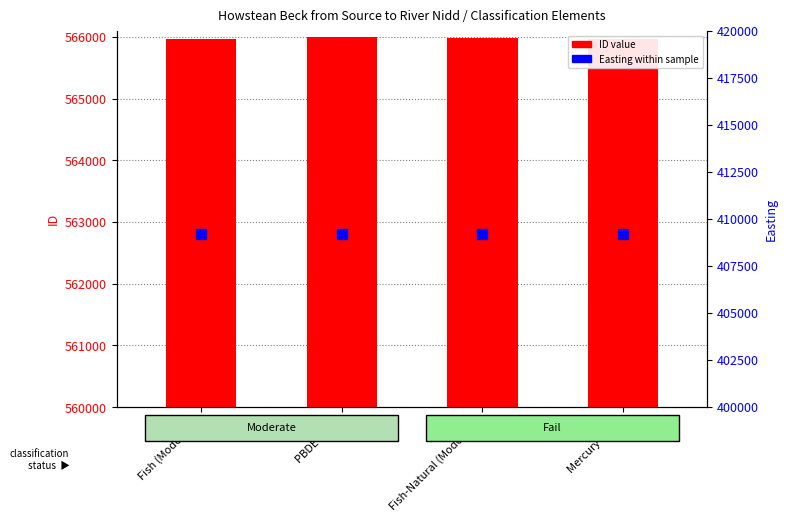

What is the total value across all series at Fish-Natural (Moderate)?

975154